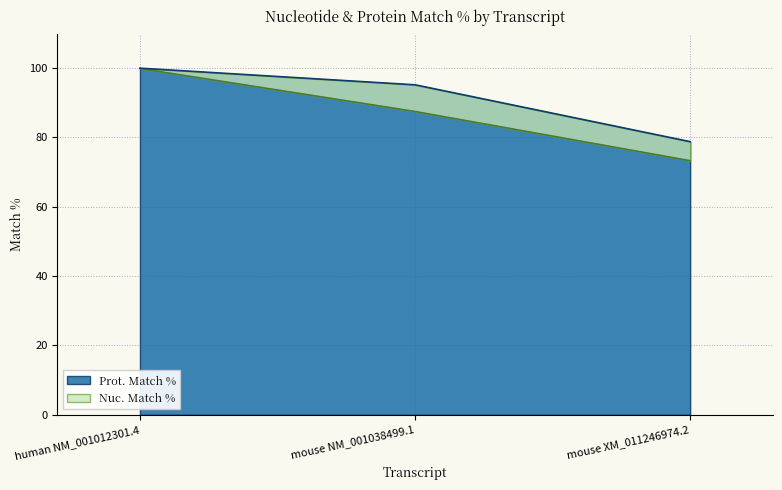

Rank the series by their maximum value, from lowest to highest.

Nuc. Match %, Prot. Match %